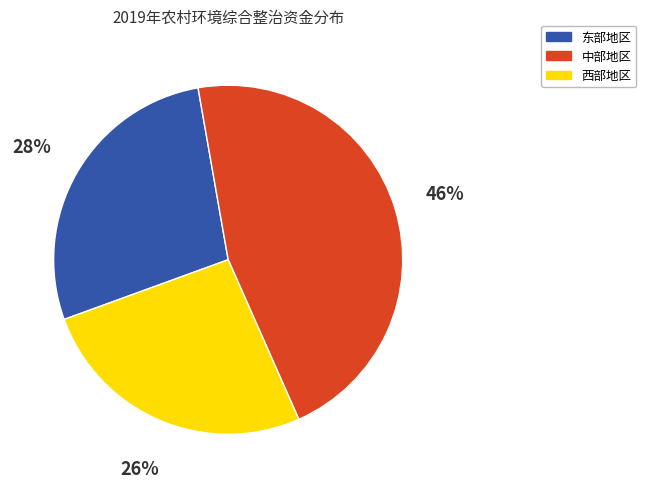

Is there a majority slice in this chart?

No